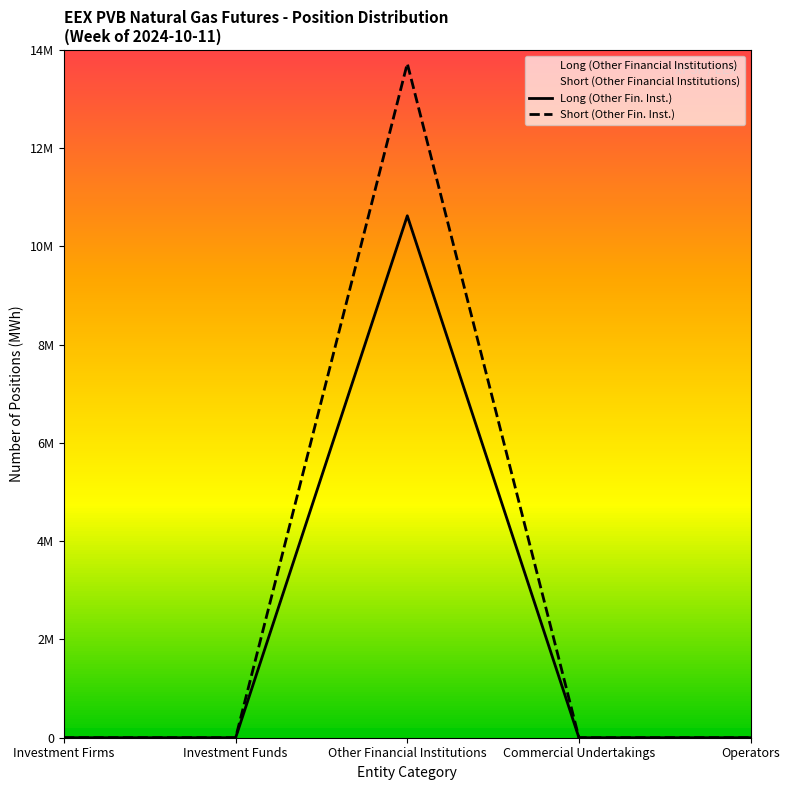

Is the value of Short (Other Fin. Inst.) at Investment Funds greater than the value of Long (Other Fin. Inst.) at Commercial Undertakings?

No